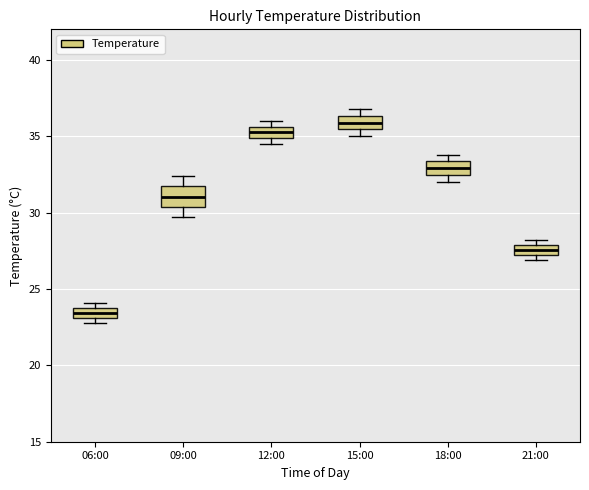

Where does the median line of the box for 18:00 sit on the y-axis? The values are not printed on the chart, so give them approximately, as read against the axis.

33.0